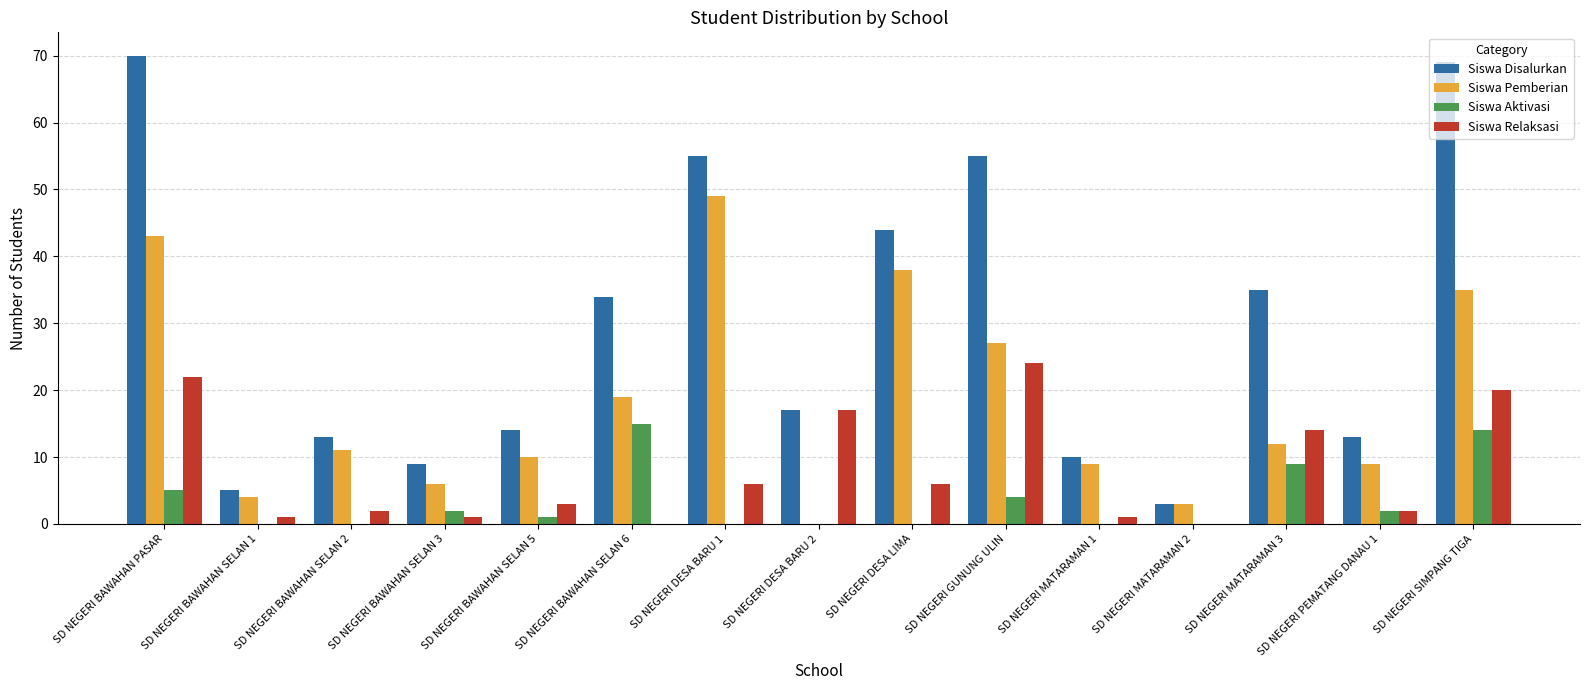

What is the total value across all series at SD NEGERI SIMPANG TIGA?

138